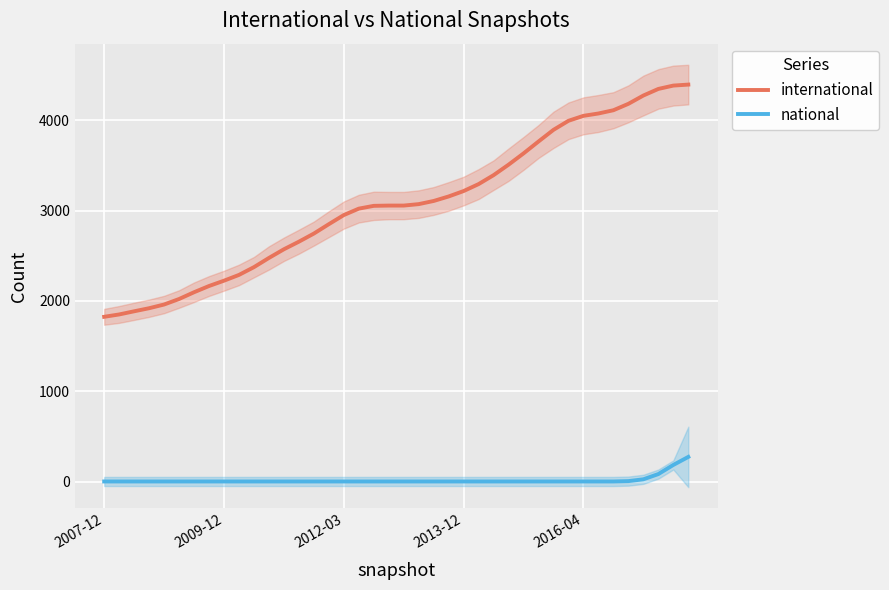

Which series changed the most between 10 and 18?

international